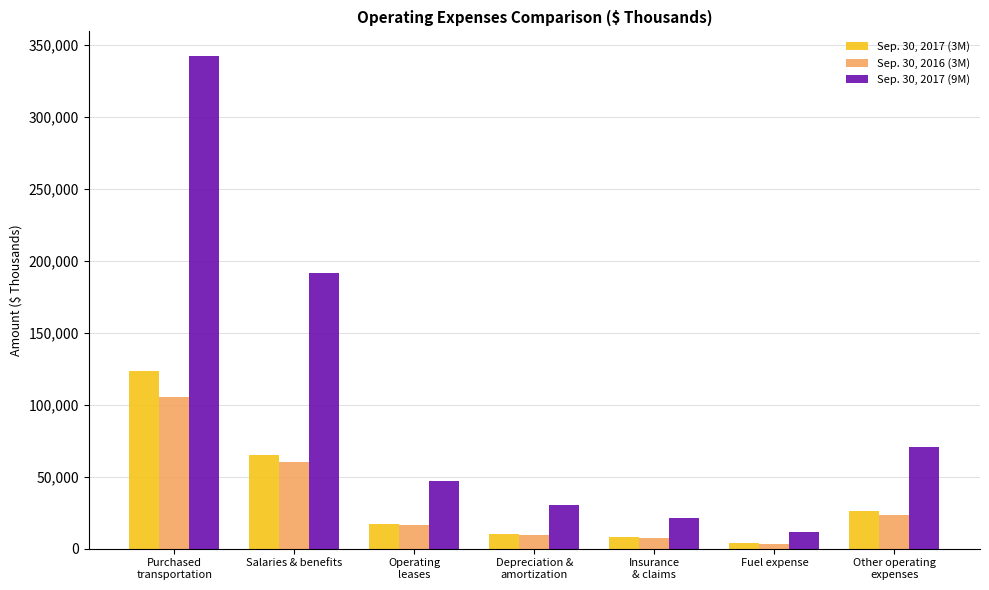

At which category does the chart reach its minimum across all series?

Fuel expense